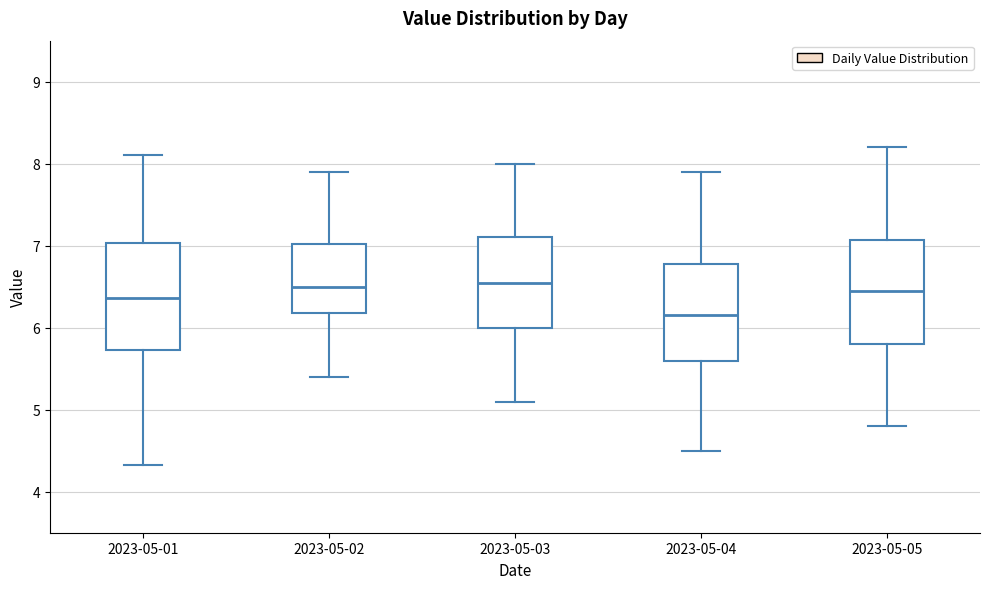

Where does the lower whisker of the box for 2023-05-02 end on the y-axis? The values are not printed on the chart, so give them approximately, as read against the axis.

5.4